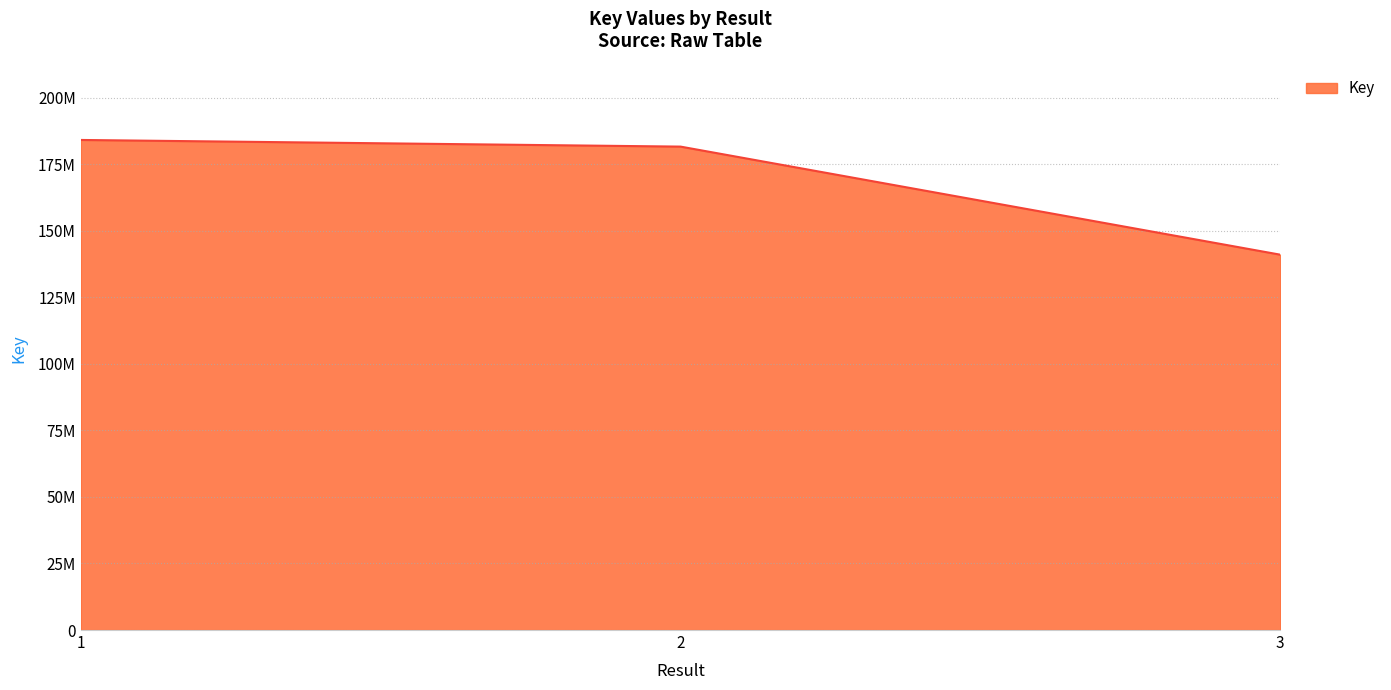

Does the chart display data point markers on the line(s)?

No